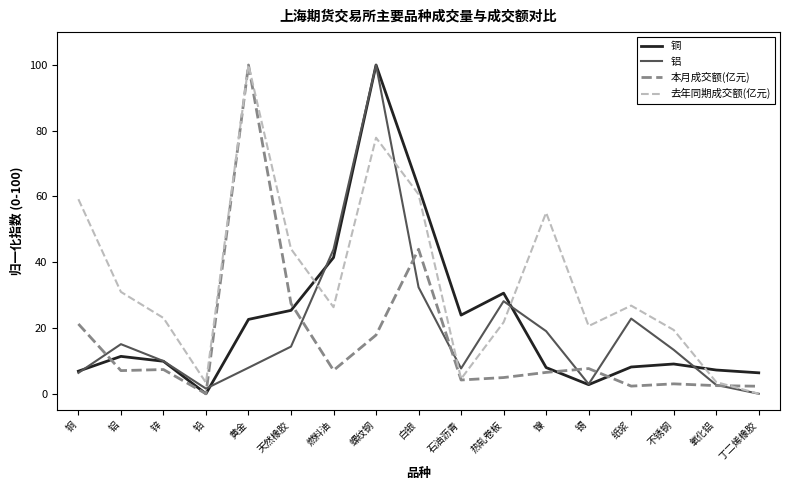

What is the approximate value of 铜 at 螺纹钢?

100.0